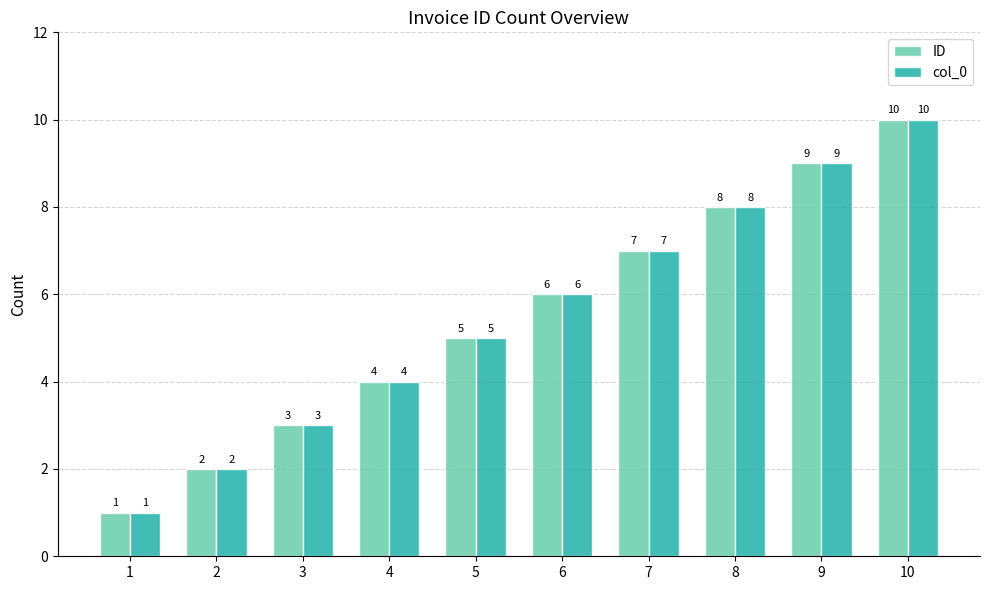

True or false: ID has a value of 10 at 10.

True